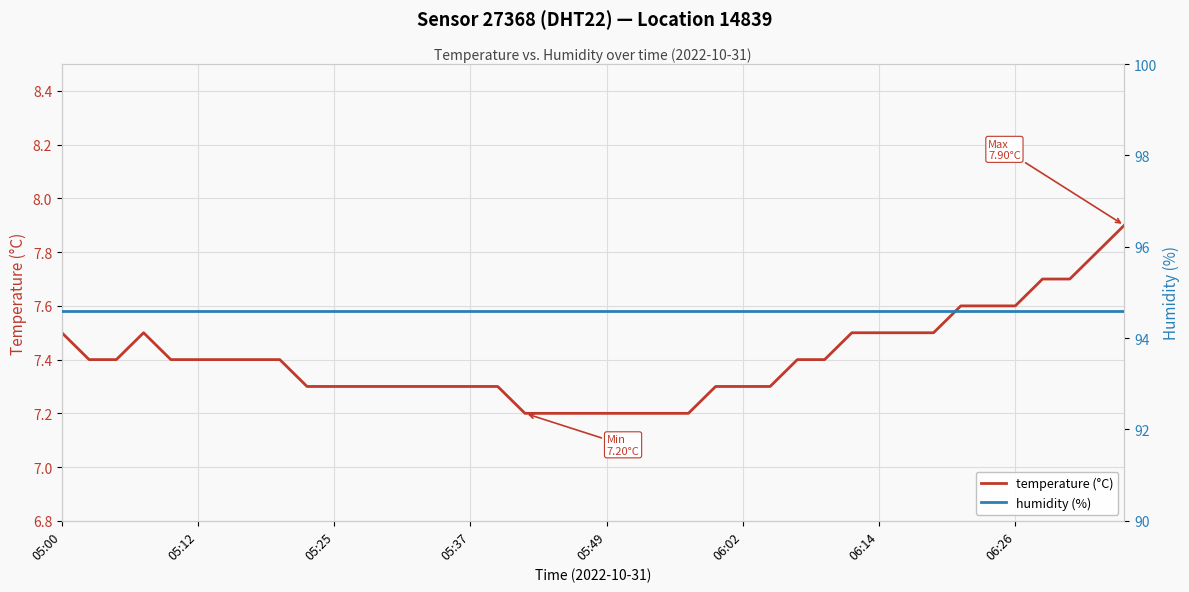

What position from the right is 12?

28